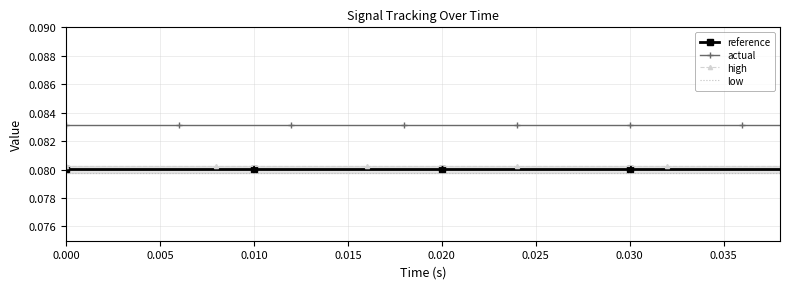

True or false: high and actual cross at least once.

False